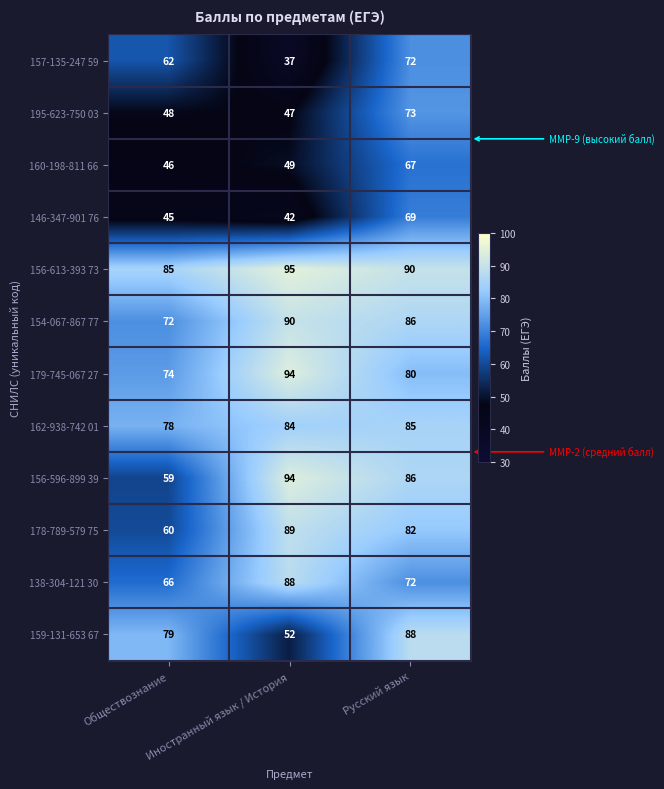

Between Обществознание and Русский язык, which series saw the biggest shift?

156-596-899 39